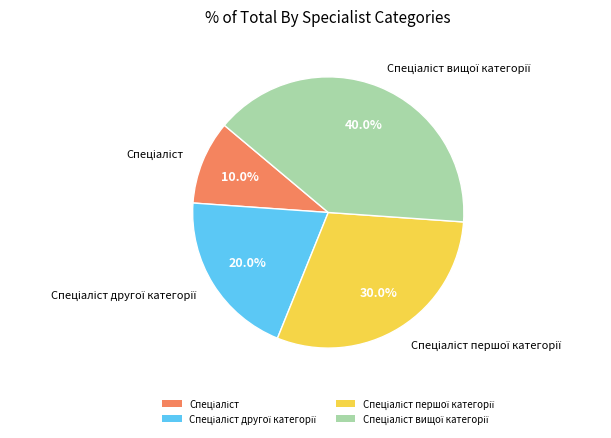

Is there any slice that represents more than half of the pie?

No